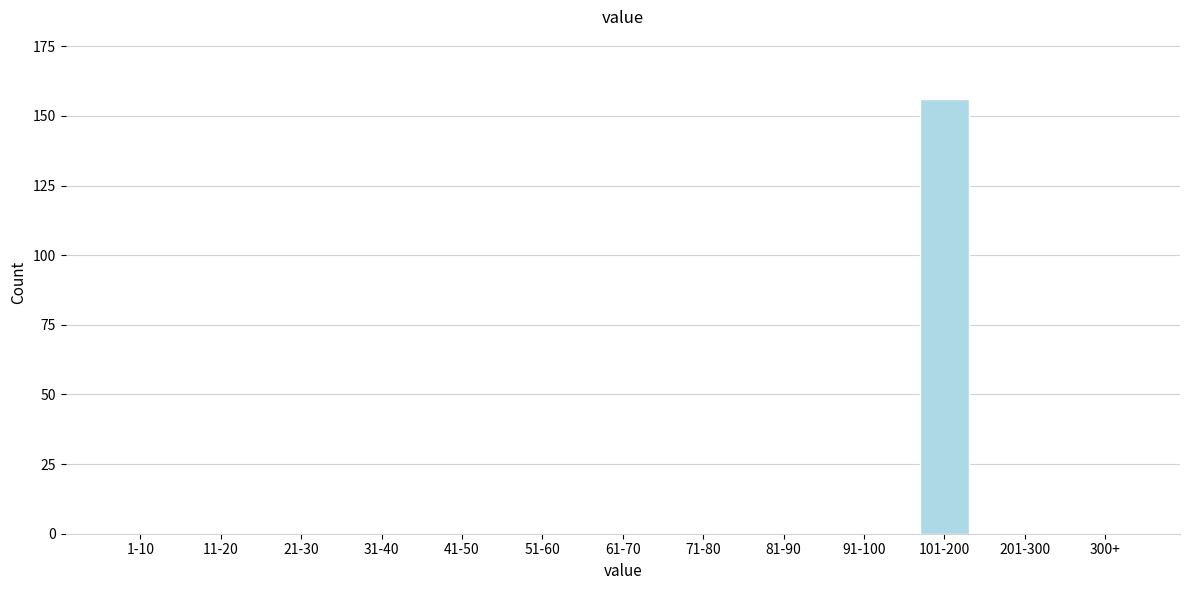

Reading right to left, extract all data points from this chart.

300+=0	201-300=0	101-200=156	91-100=0	81-90=0	71-80=0	61-70=0	51-60=0	41-50=0	31-40=0	21-30=0	11-20=0	1-10=0